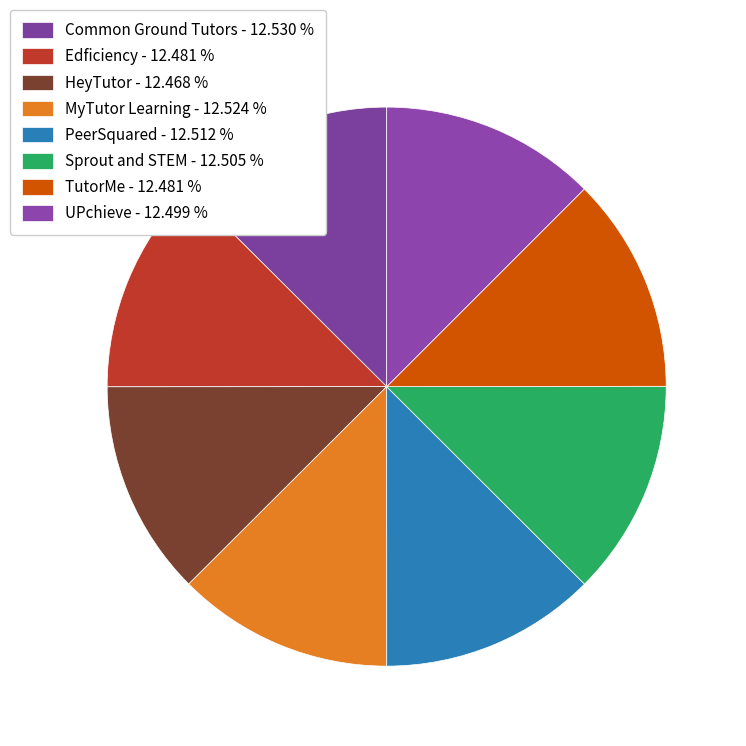

Does Edficiency account for over 50% of the chart?

No